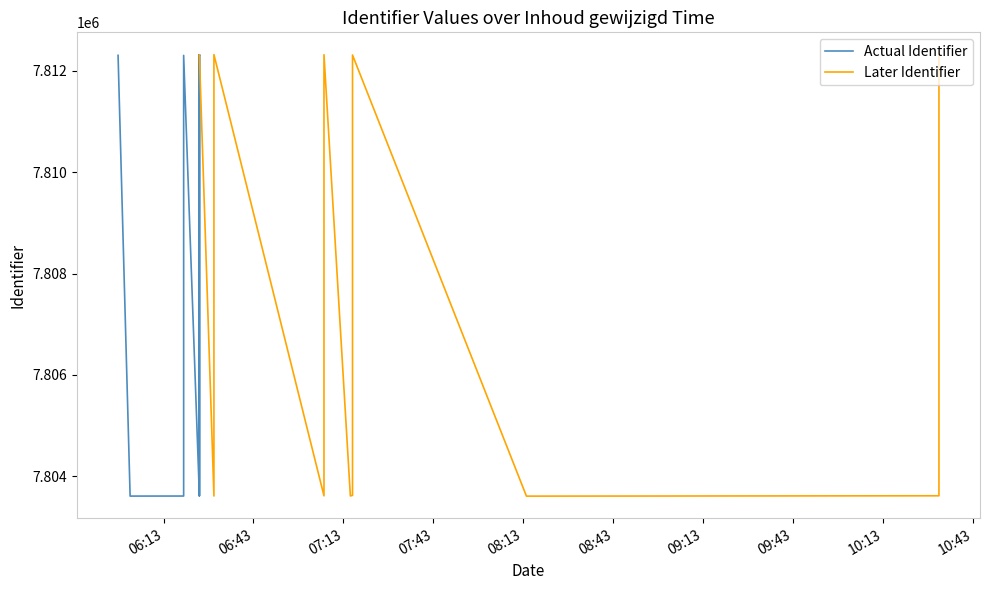

Does the chart have visible grid lines?

No